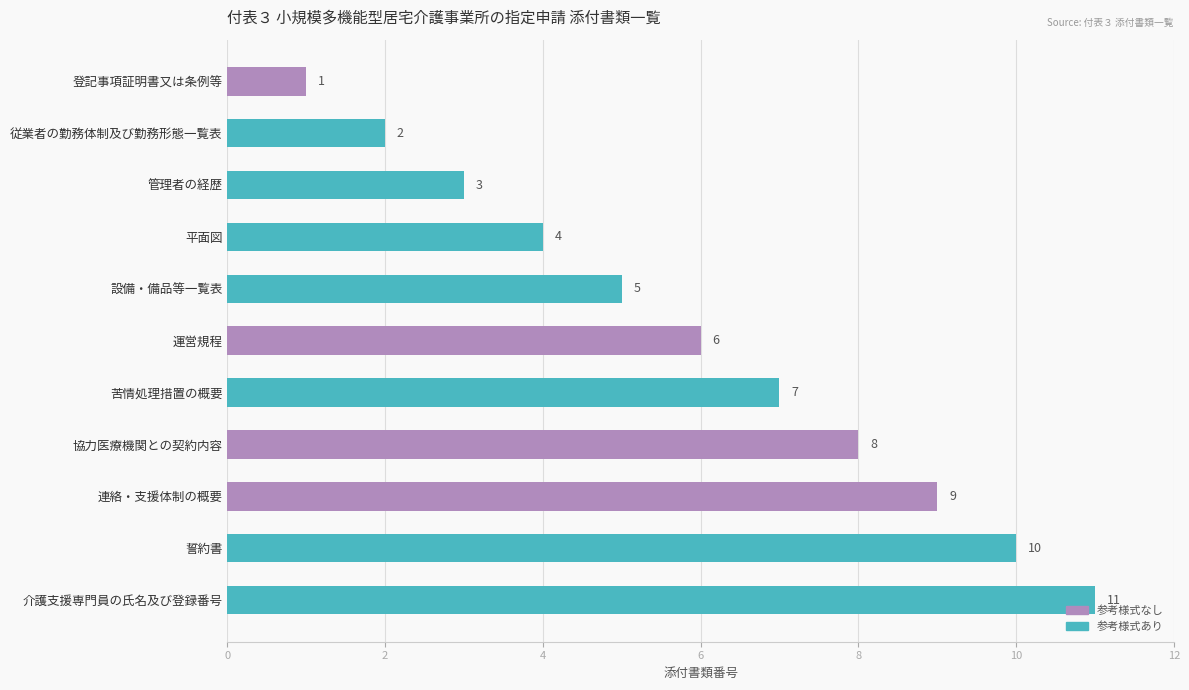

How many categories are shown in the chart?

11